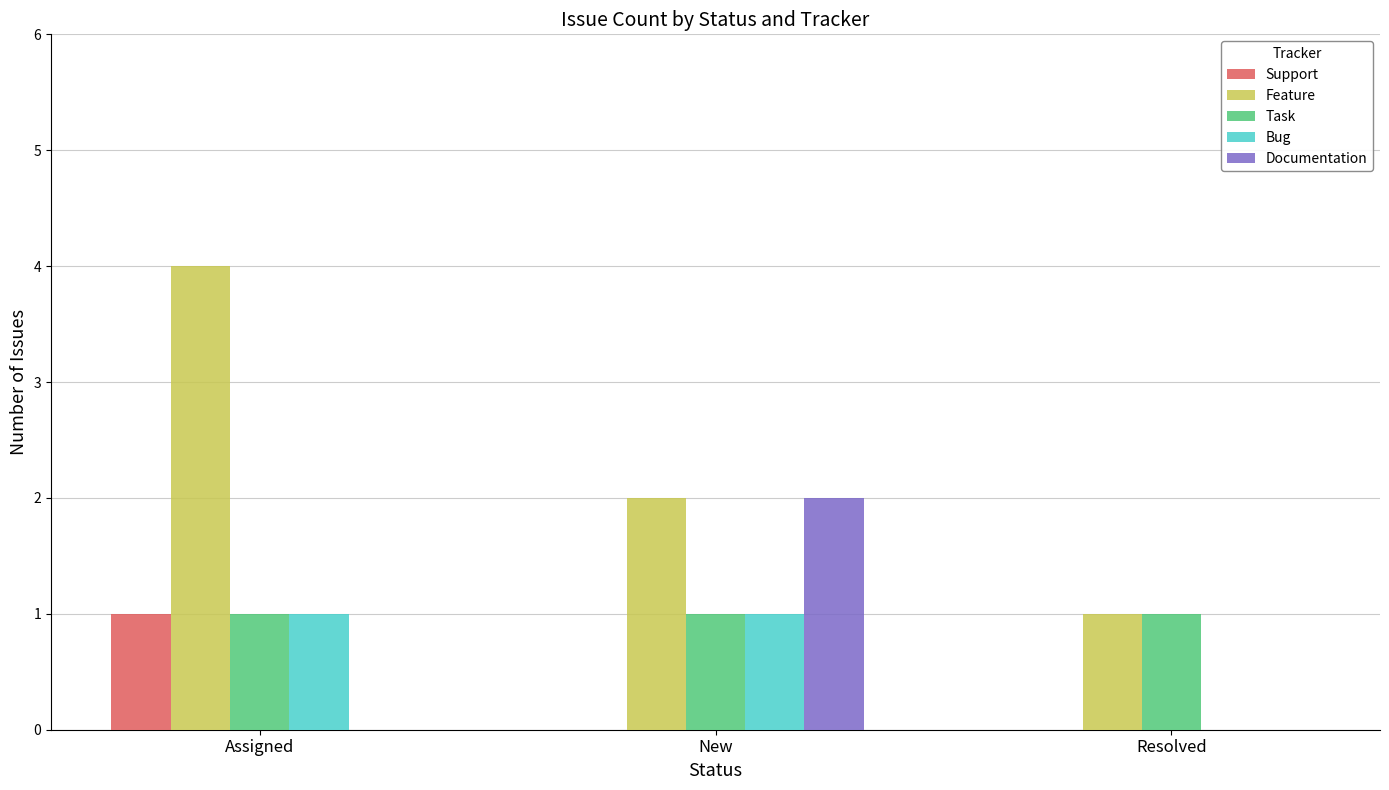

Which series has the largest total across all categories?

Feature